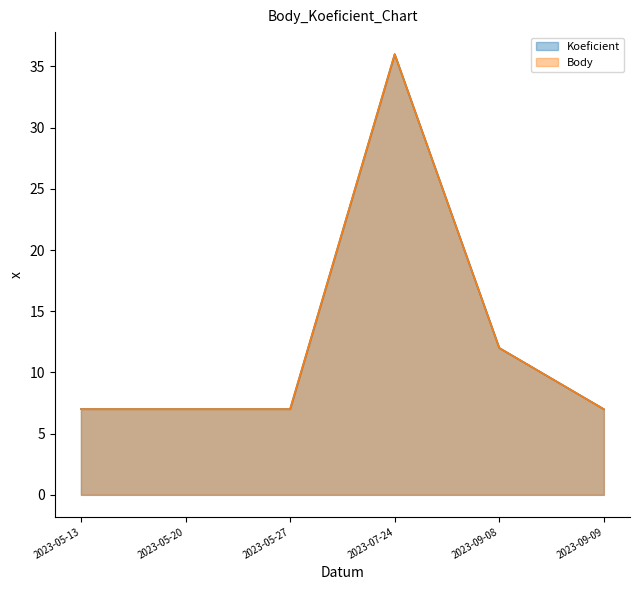

True or false: Body and Koeficient intersect in this chart.

False